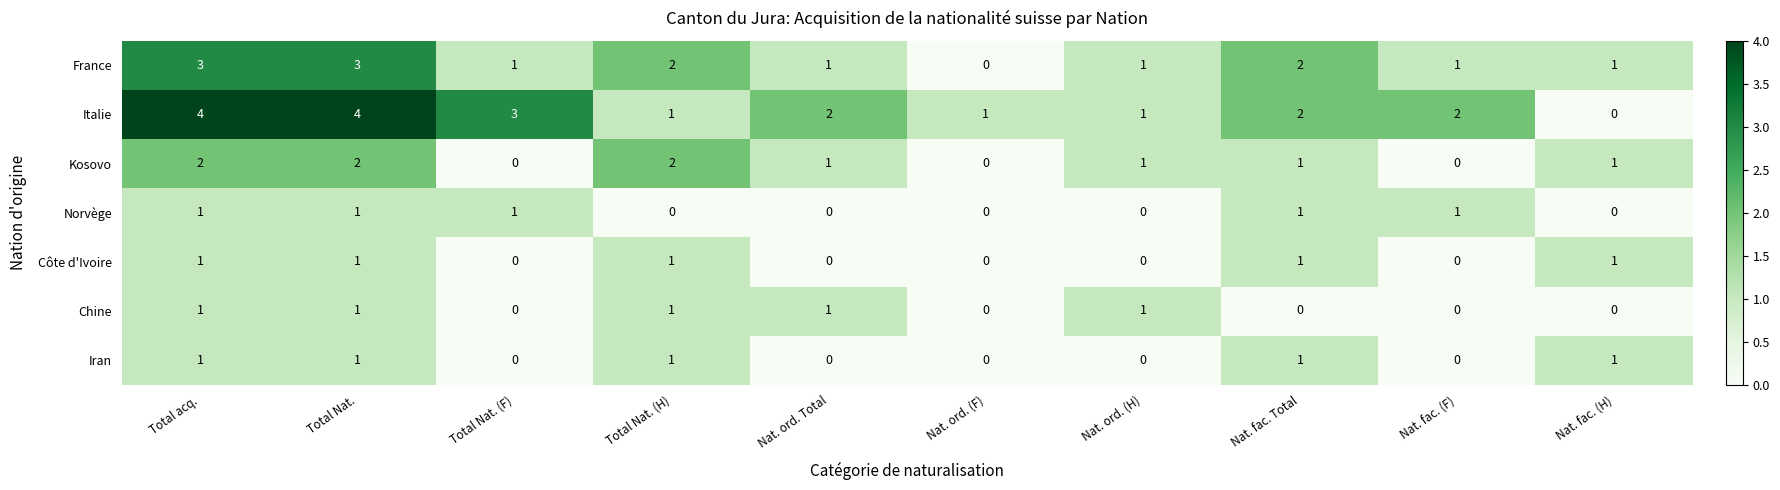

How many values in Chine are above zero?

5